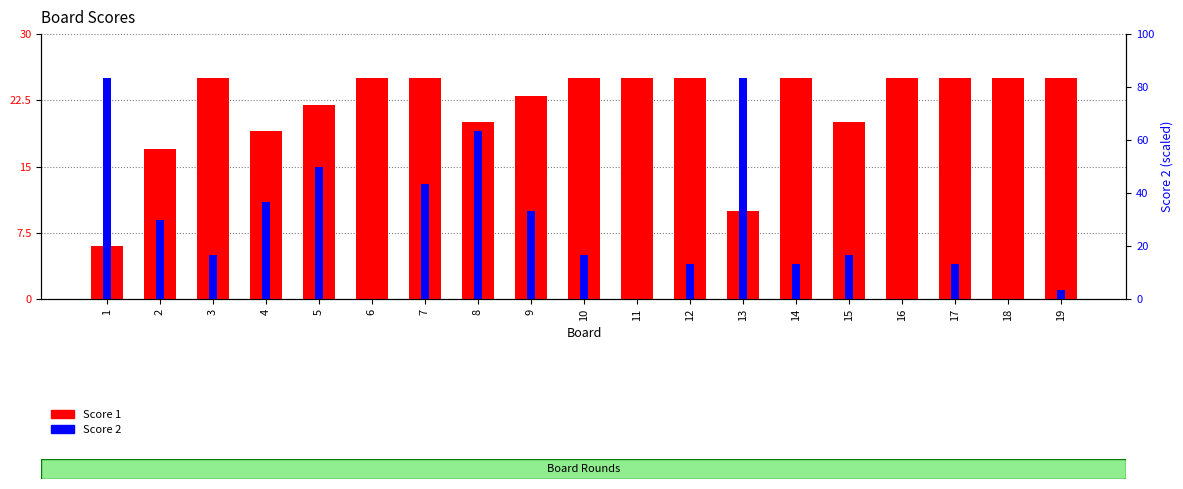

True or false: Score 1 has a value of 25 at 16.

True